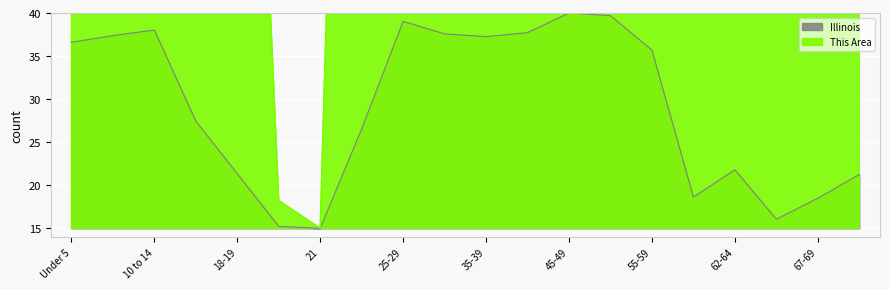

Reading left to right, transcribe all the data shown in this chart.

This Area: Under 5=515.0	5 to 9=423.1	10 to 14=336.0	15 to 17=194.0	18-19=127.9	20=18.2	21=15.0	22-24=181.1	25-29=418.2	30-34=406.9	35-39=384.4	40-44=379.5	45-49=461.8	50-54=479.5	55-59=484.4	60-61=110.2	62-64=203.7	65-66=110.2	67-69=181.1	70-74=397.3
Illinois: Under 5=36.6	5 to 9=37.4	10 to 14=38.0	15 to 17=27.4	18-19=21.3	20=15.2	21=15.0	22-24=26.5	25-29=39.0	30-34=37.6	35-39=37.3	40-44=37.7	45-49=40.0	50-54=39.7	55-59=35.7	60-61=18.6	62-64=21.8	65-66=16.1	67-69=18.5	70-74=21.2